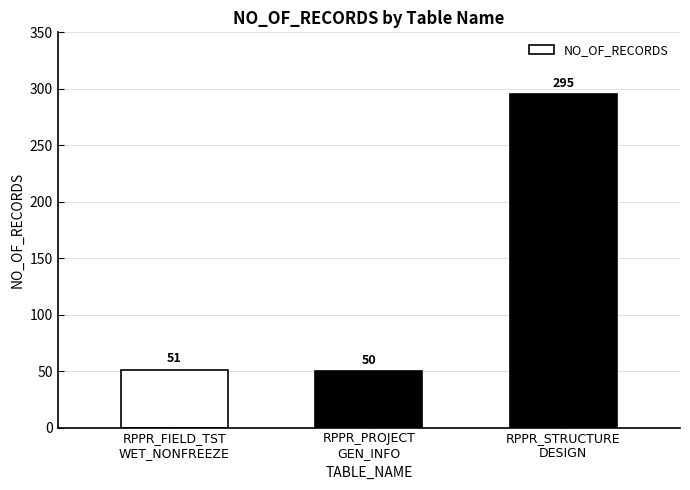

What position from the right is RPPR_STRUCTURE
DESIGN?

1